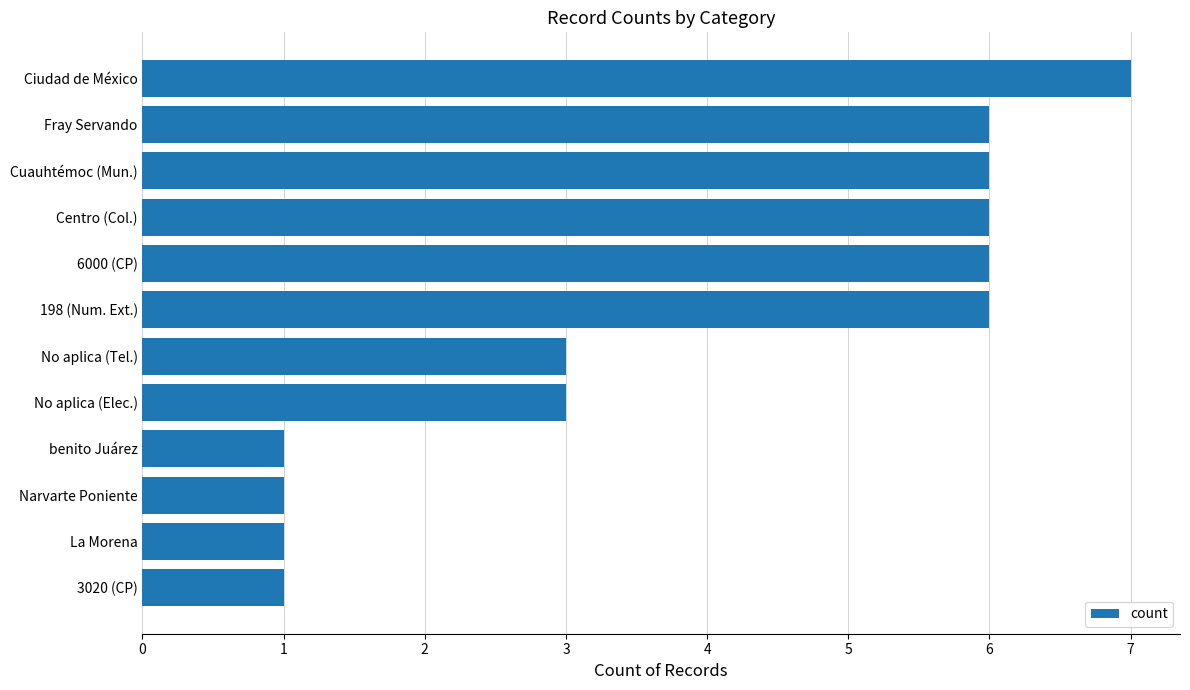

The chart shows a value of 1 at No aplica (Tel.). True or false?

False